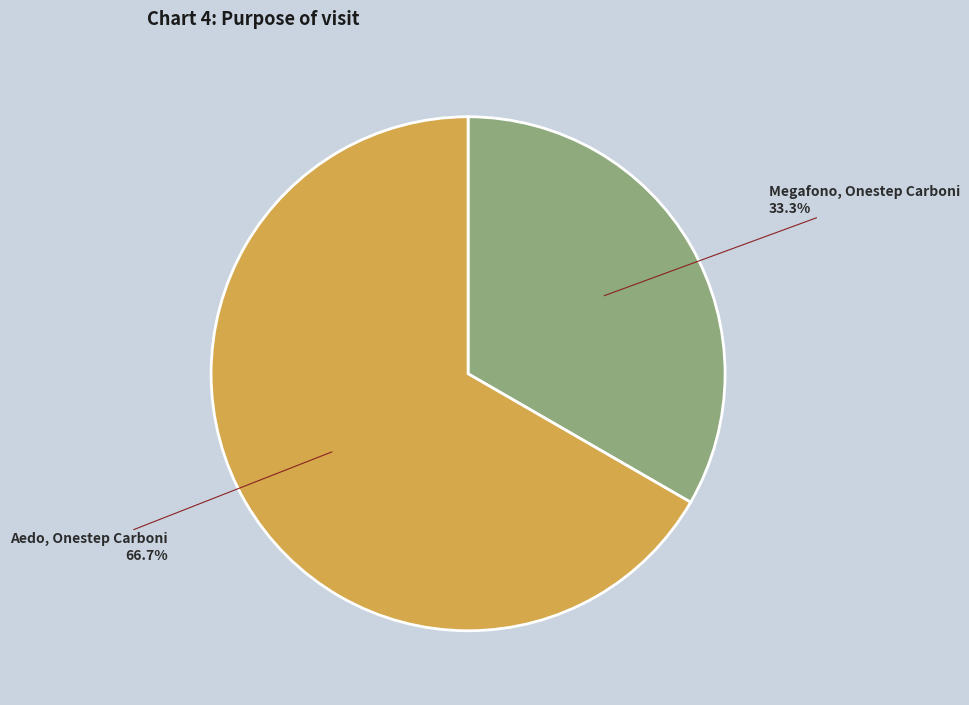

Is it true that Aedo, Onestep Carboni is 67% of the pie?

True